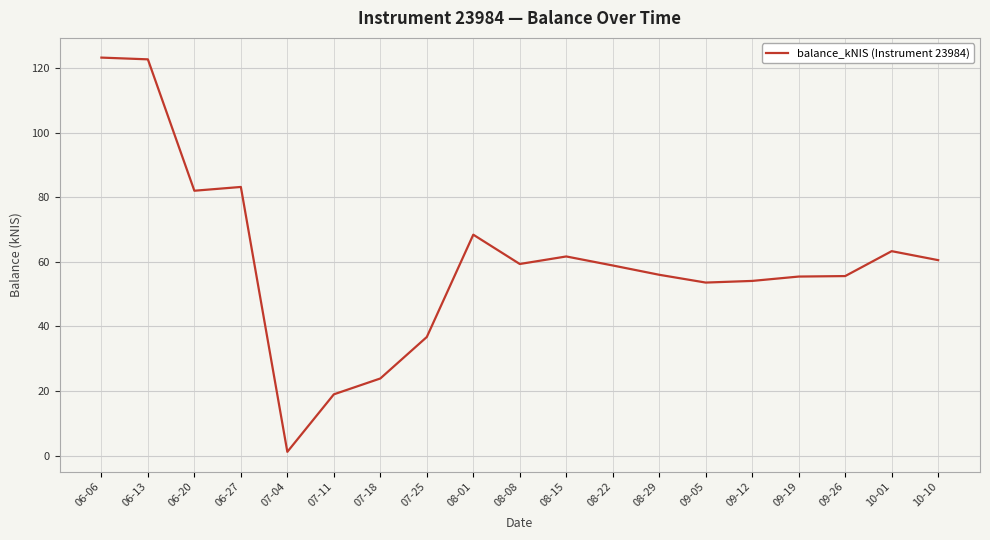

What is the maximum value shown in the chart?

123.2